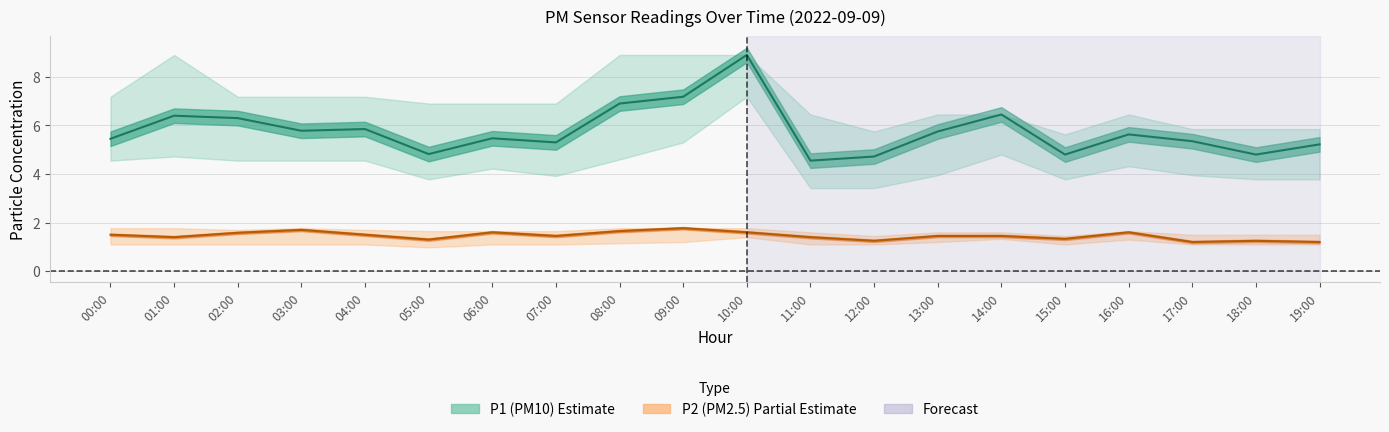

What is the approximate value of P2 at 12:00?

1.2